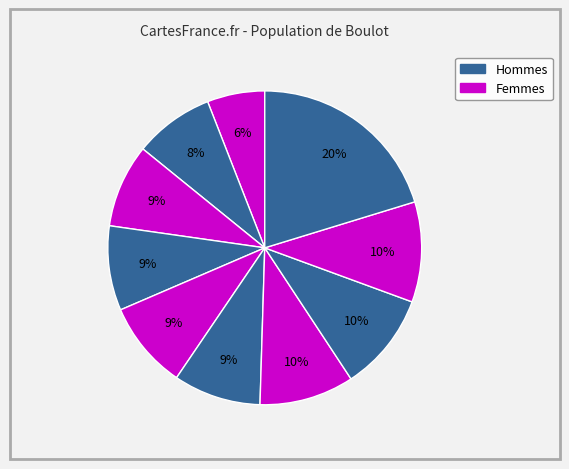

To the nearest percent, what is the average slice percentage?

10%